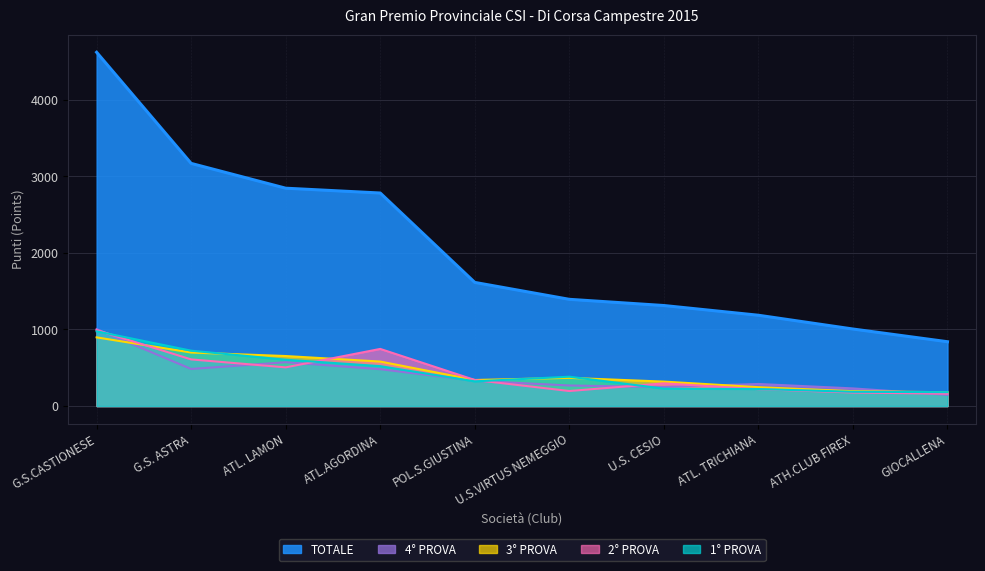

Which category has the lowest value in the 2° PROVA series?

GIOCALLENA